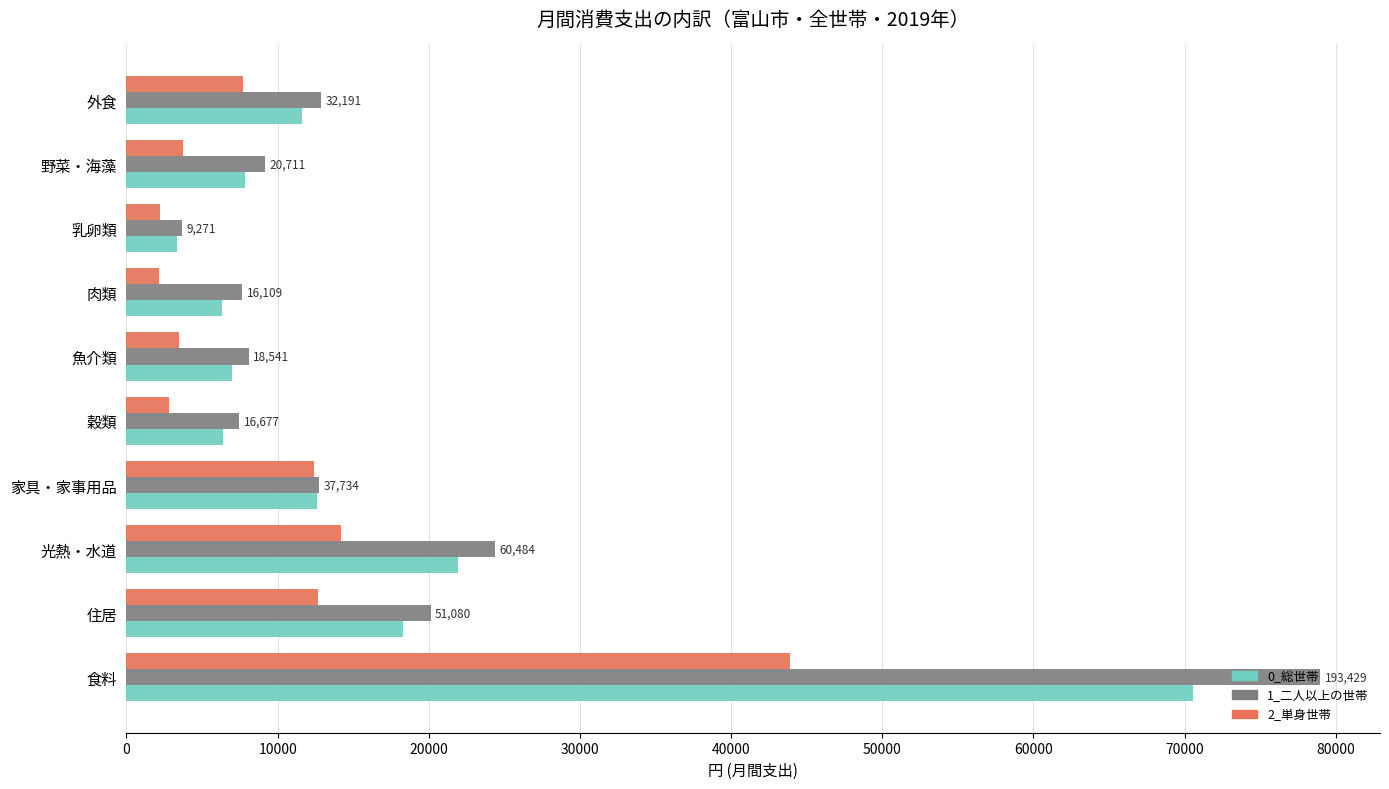

Which series has the largest total across all categories?

1_二人以上の世帯